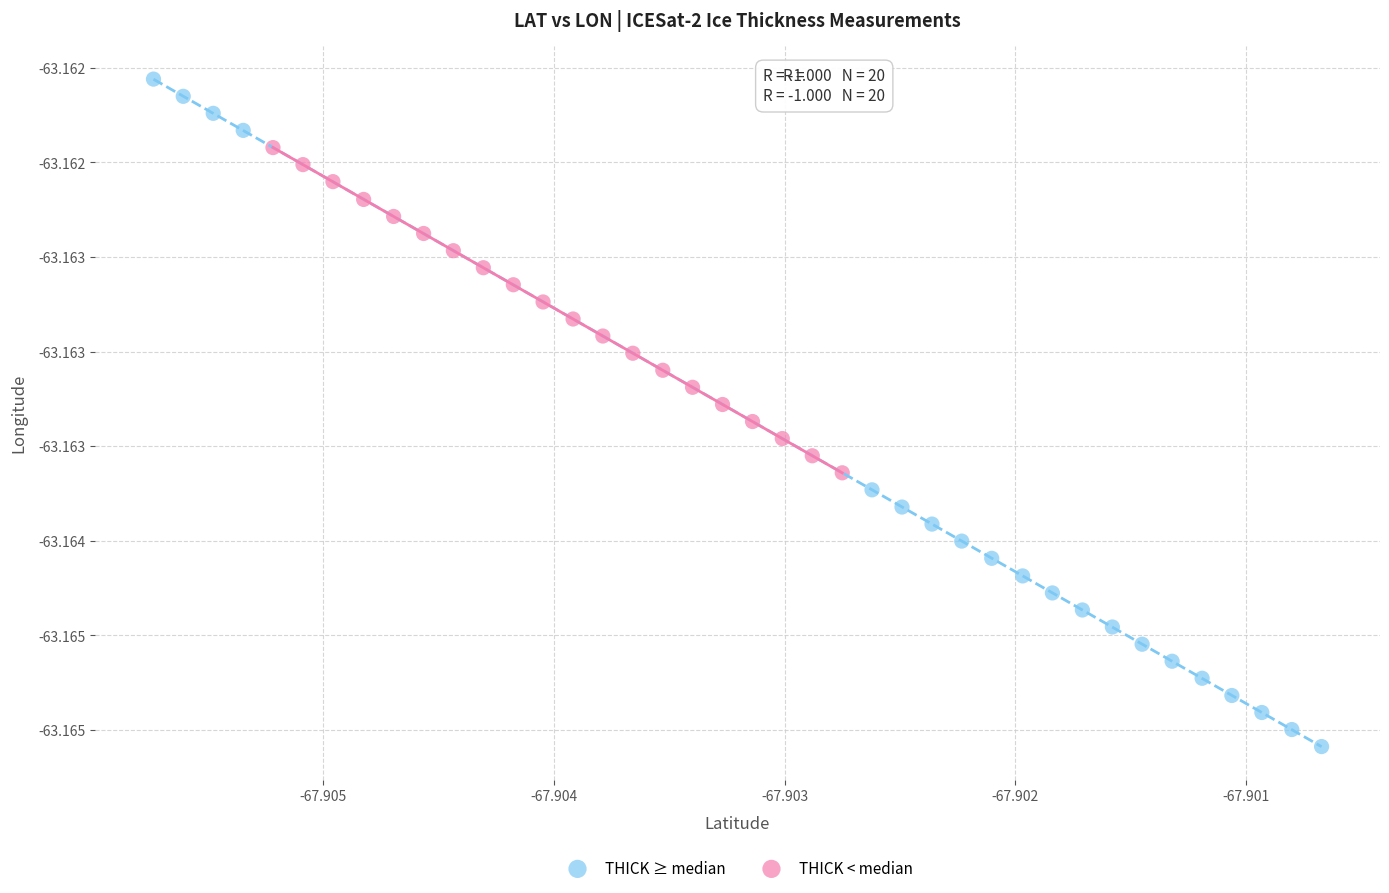

Which series has the largest Y range (max minus min)?

THICK ≥ median